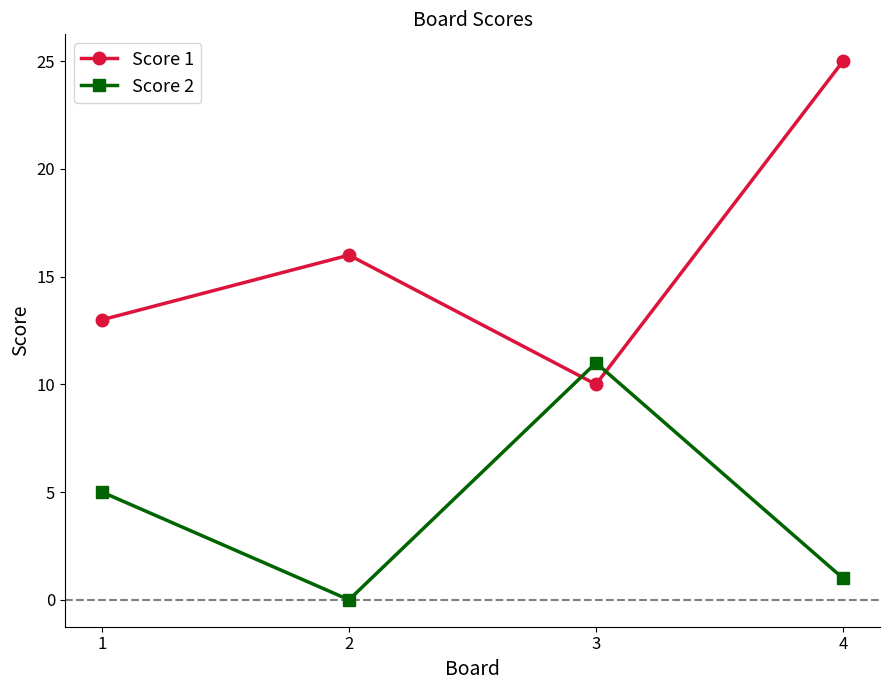

Reading right to left, list all the values displayed in this chart.

Score 1: 25	10	16	13
Score 2: 1	11	0	5